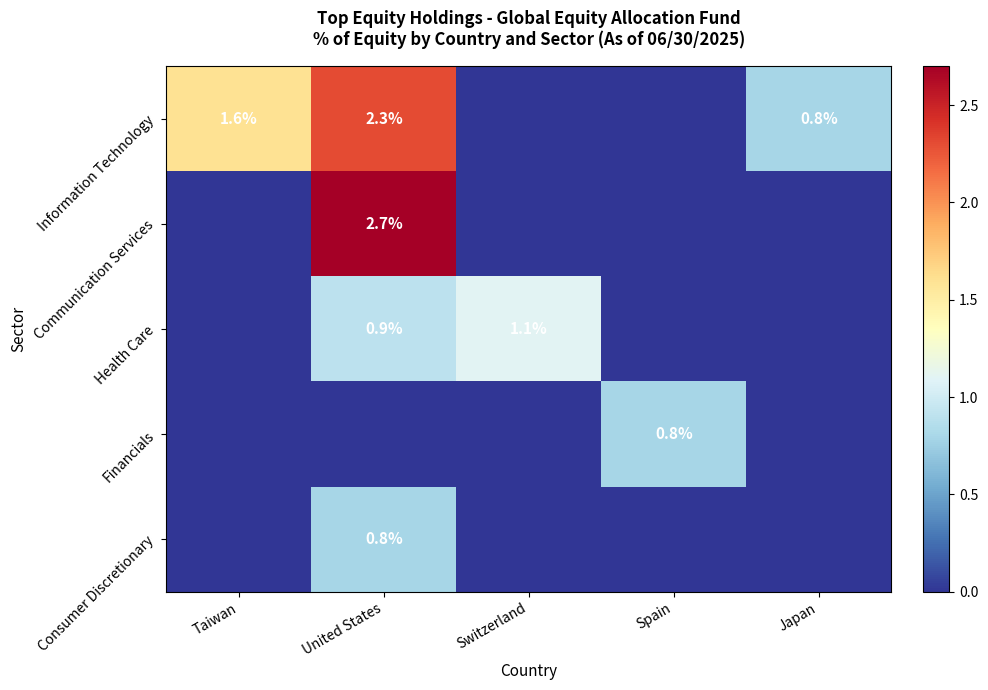

The value of Communication Services at United States is 4.7. True or false?

False